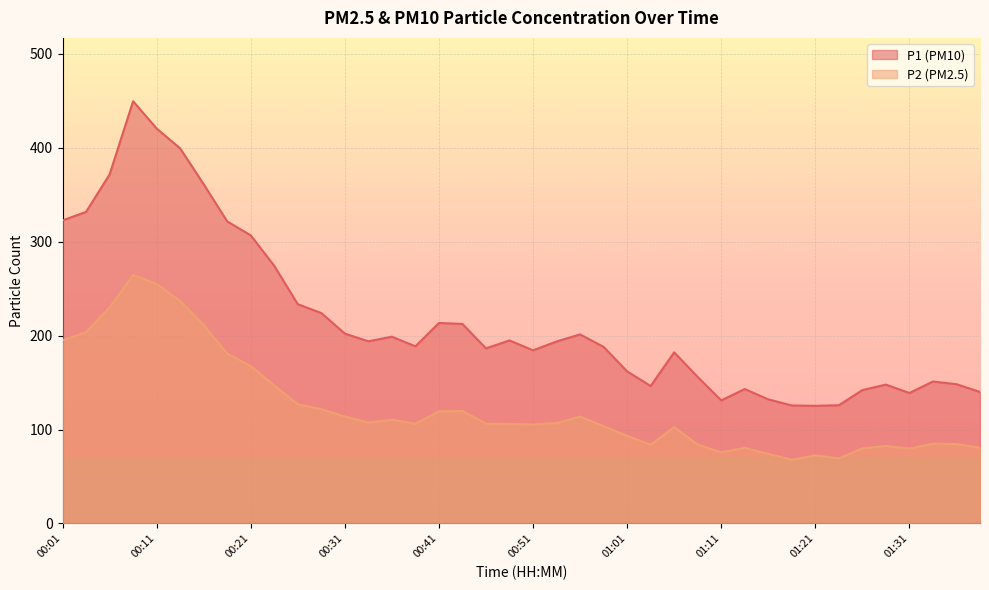

How many lines are shown in the chart?

2